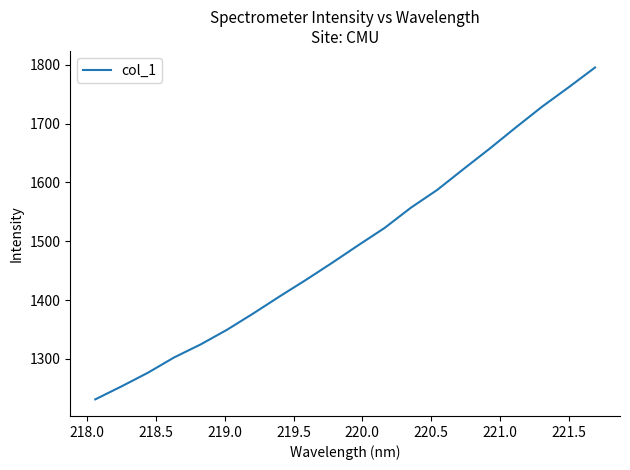

What is the average value?

1492.0